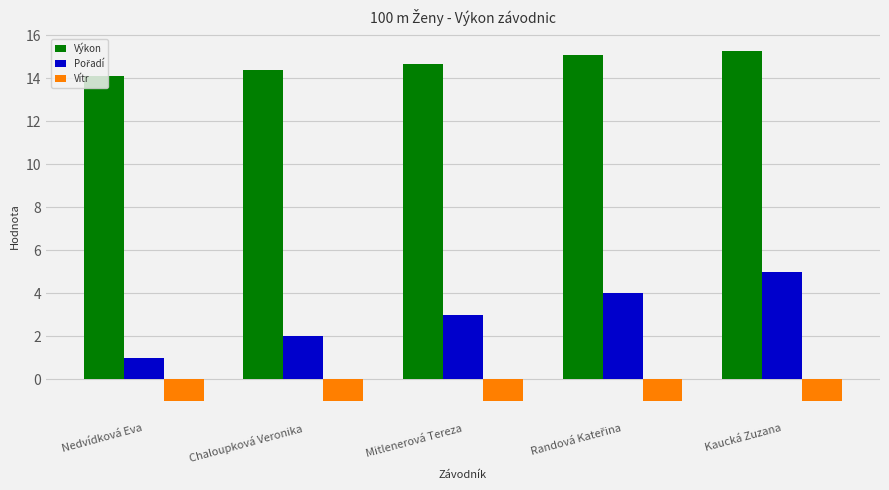

What position from the right is Kaucká Zuzana?

1